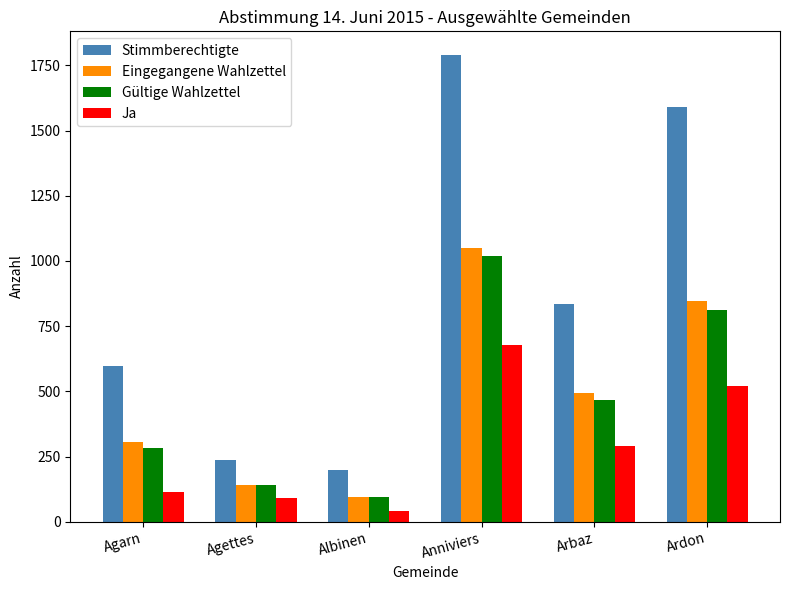

Reading left to right, transcribe all the data shown in this chart.

Stimmberechtigte: Agarn=596	Agettes=238	Albinen=200	Anniviers=1791	Arbaz=836	Ardon=1589
Eingegangene Wahlzettel: Agarn=304	Agettes=142	Albinen=94	Anniviers=1048	Arbaz=495	Ardon=846
Gültige Wahlzettel: Agarn=281	Agettes=140	Albinen=93	Anniviers=1019	Arbaz=468	Ardon=811
Ja: Agarn=113	Agettes=89	Albinen=41	Anniviers=677	Arbaz=292	Ardon=519